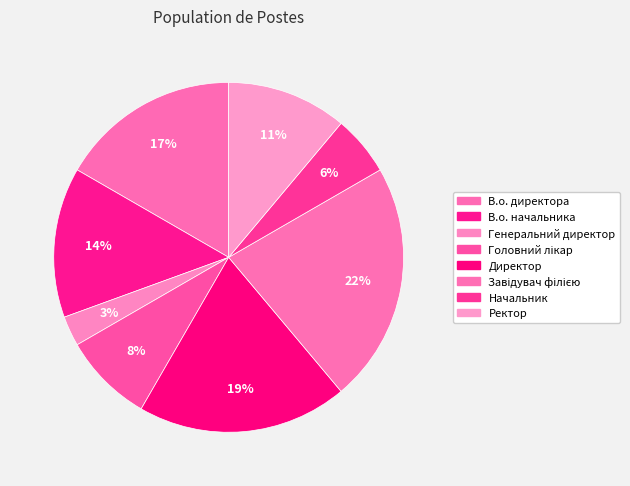

Is the sum of Завідувач філією and В.о. начальника greater than half?

No